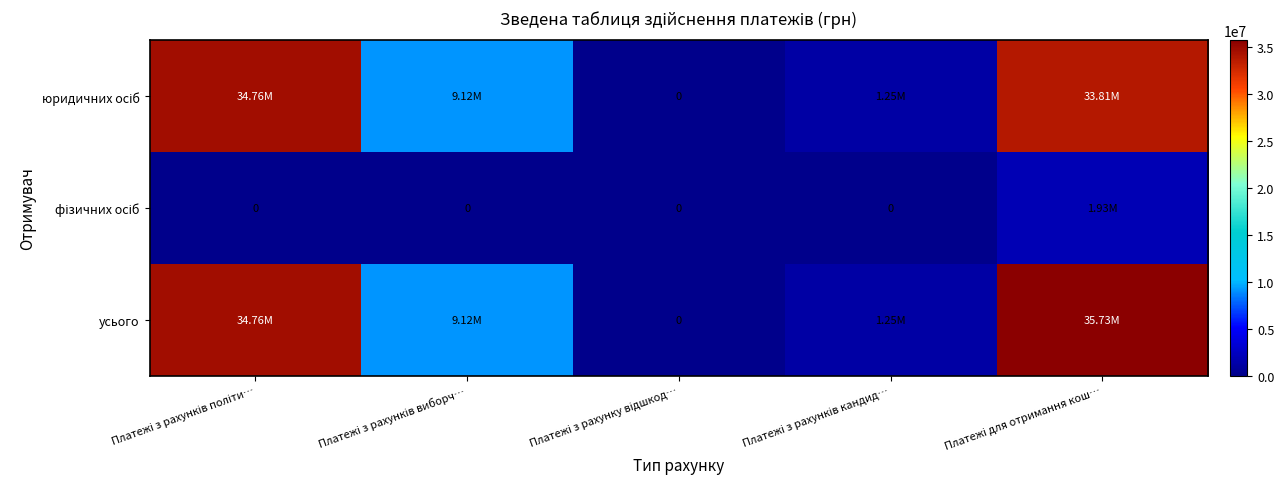

What is the total value across all series at Платежі з рахунків політи…?

69513145.3